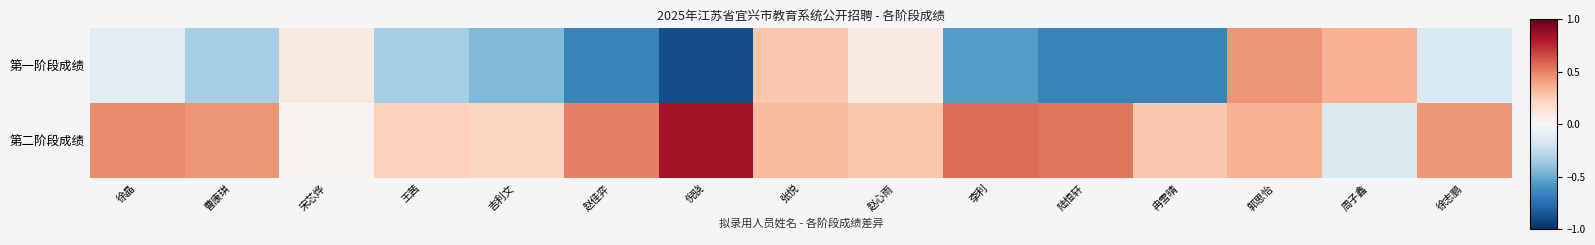

What is the total value across all series at 徐志鹏?

0.3